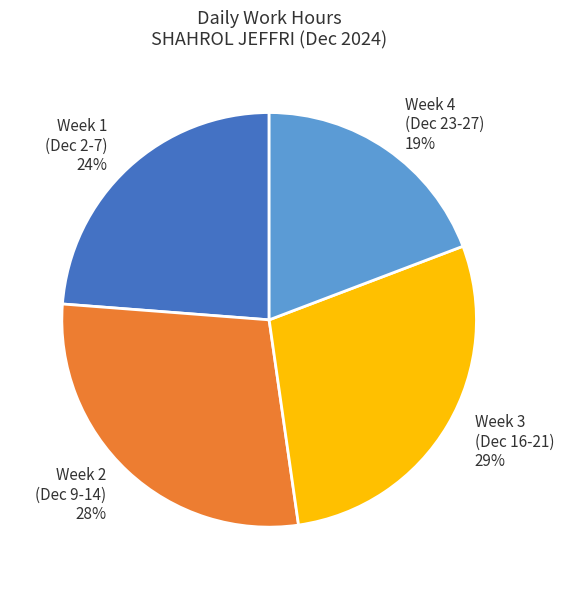

To the nearest percent, what is the difference between the Week 1 (Dec 2-7) and Week 3 (Dec 16-21) slice percentages?

5%